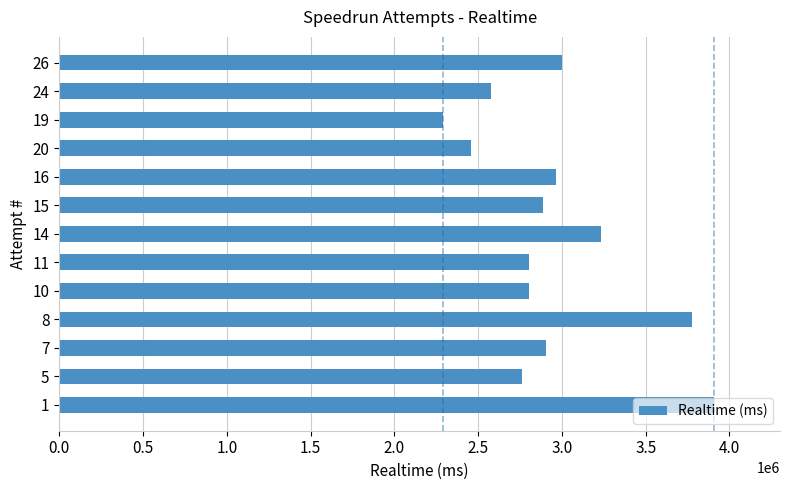

What is the maximum value shown in the chart?

3910675